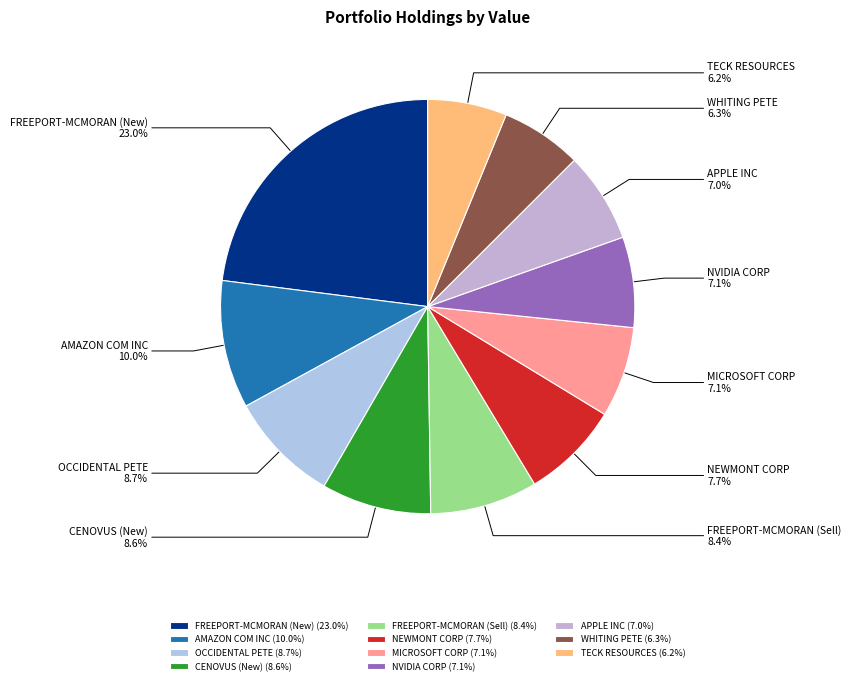

Is the sum of AMAZON COM INC and CENOVUS (New) greater than half?

No